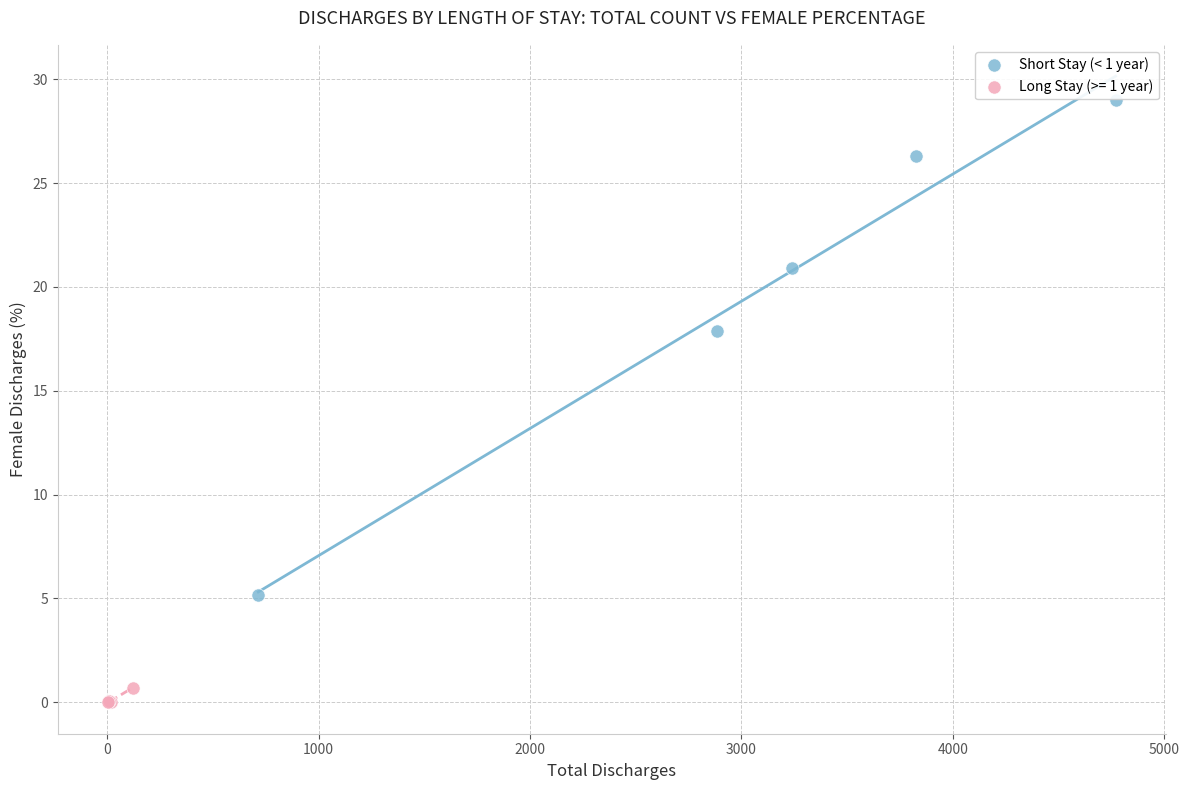

Which series contains the highest Y value?

Short Stay (< 1 year)